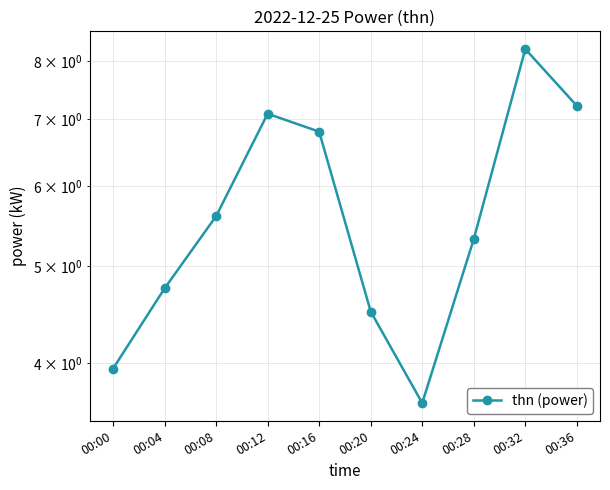

Rank the categories by value from lowest to highest.

00:24, 00:00, 00:20, 00:04, 00:28, 00:08, 00:16, 00:12, 00:36, 00:32